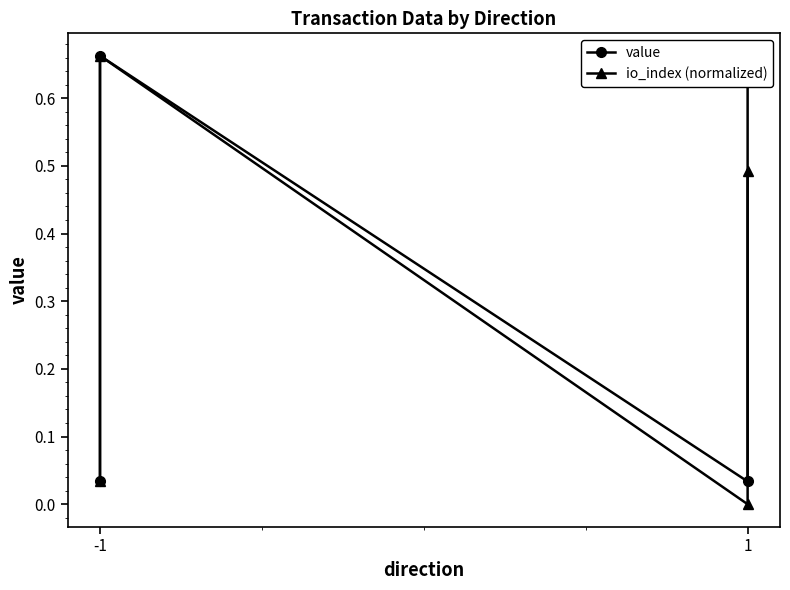

At which category is the sum across all series the highest?

-1